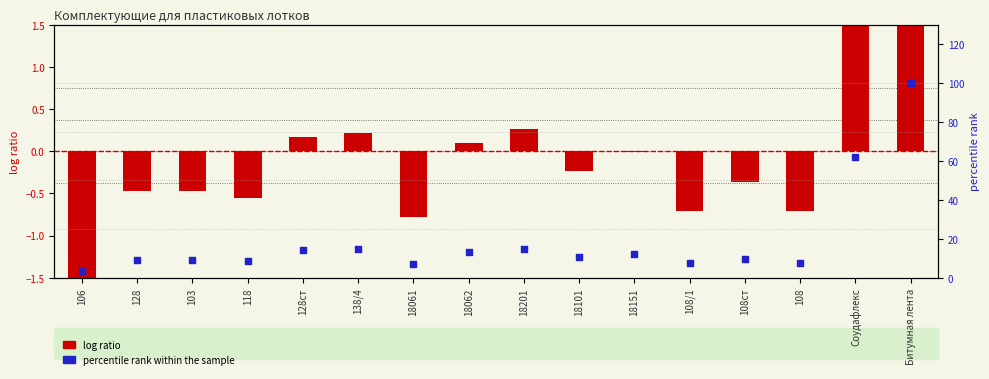

At which category is the sum across all series the highest?

Битумная лента